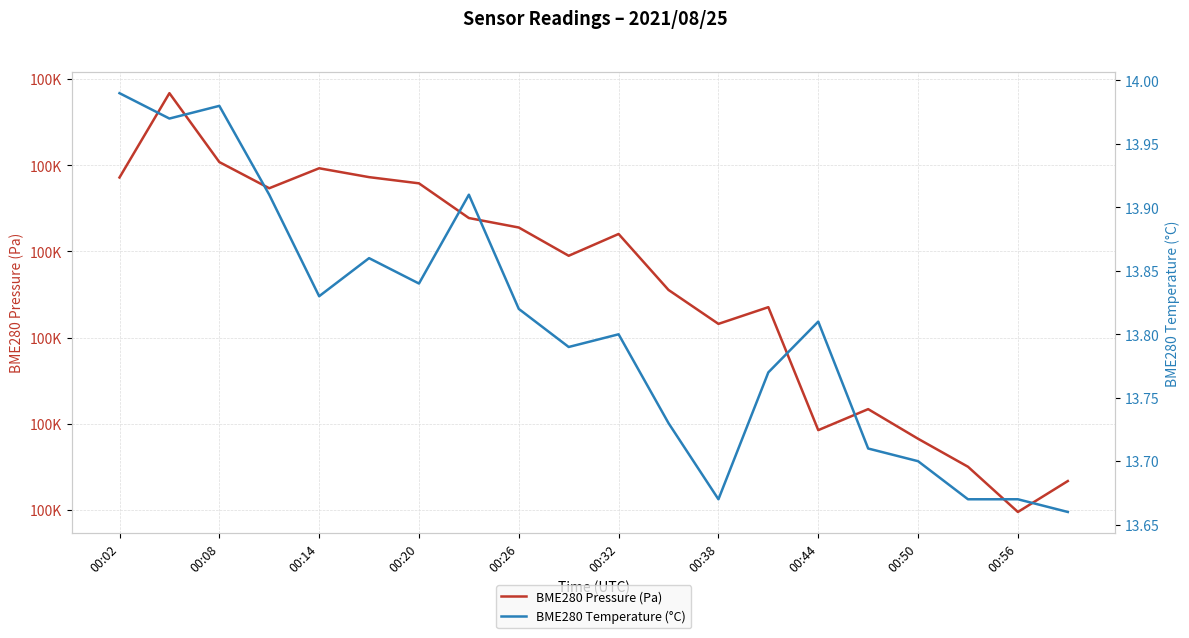

Does the chart have visible grid lines?

Yes